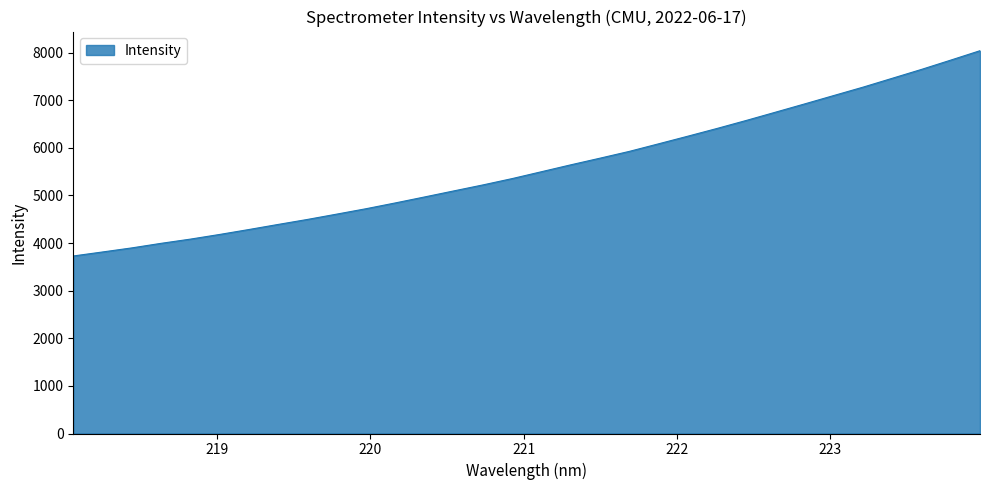

What is the sum of all values?

178853.6